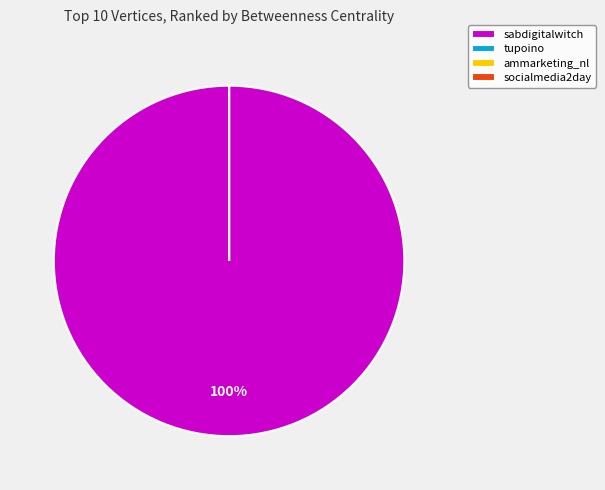

Is it true that tupoino is 13% of the pie?

False